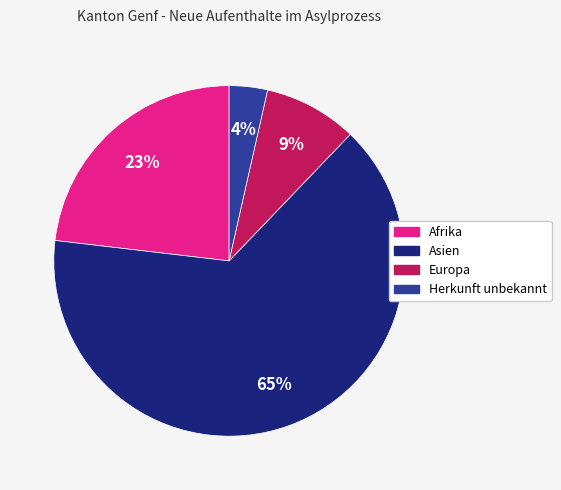

To the nearest percent, what is the average slice percentage?

25%